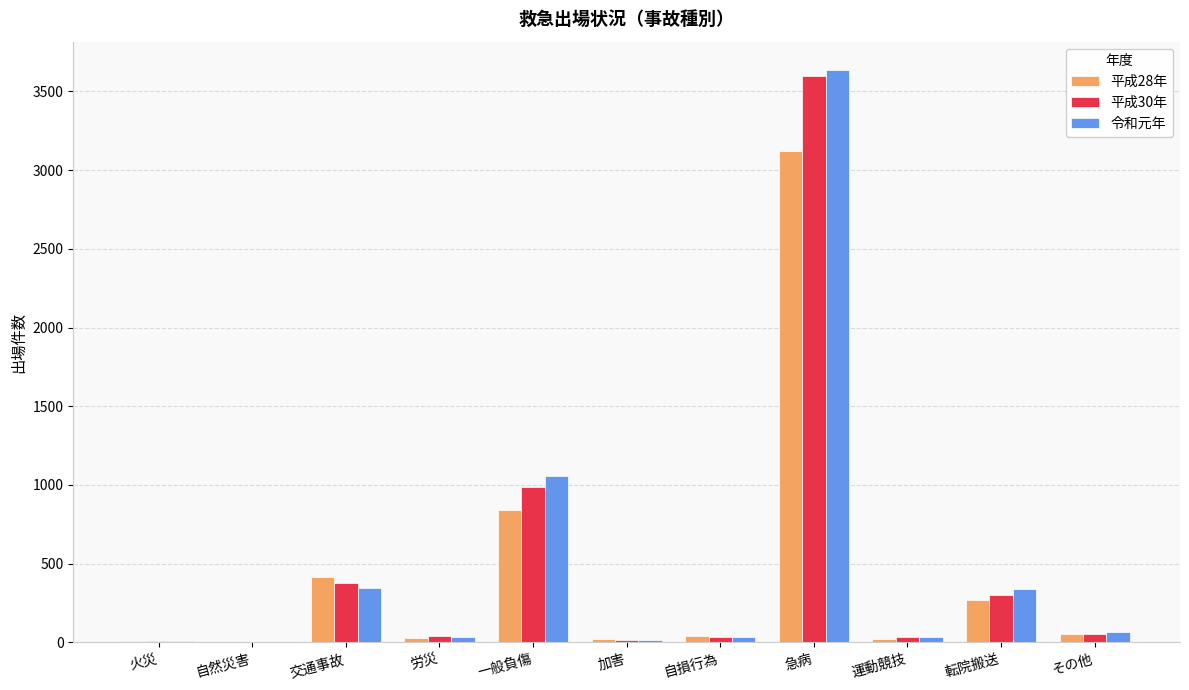

What is the maximum value for 令和元年?

3634